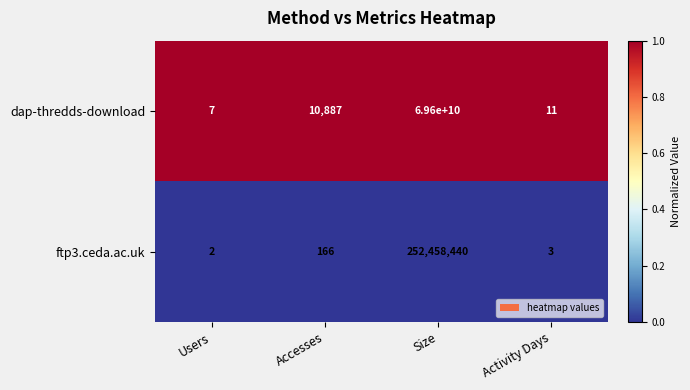

List the series in order of their overall mean, highest first.

dap-thredds-download, ftp3.ceda.ac.uk